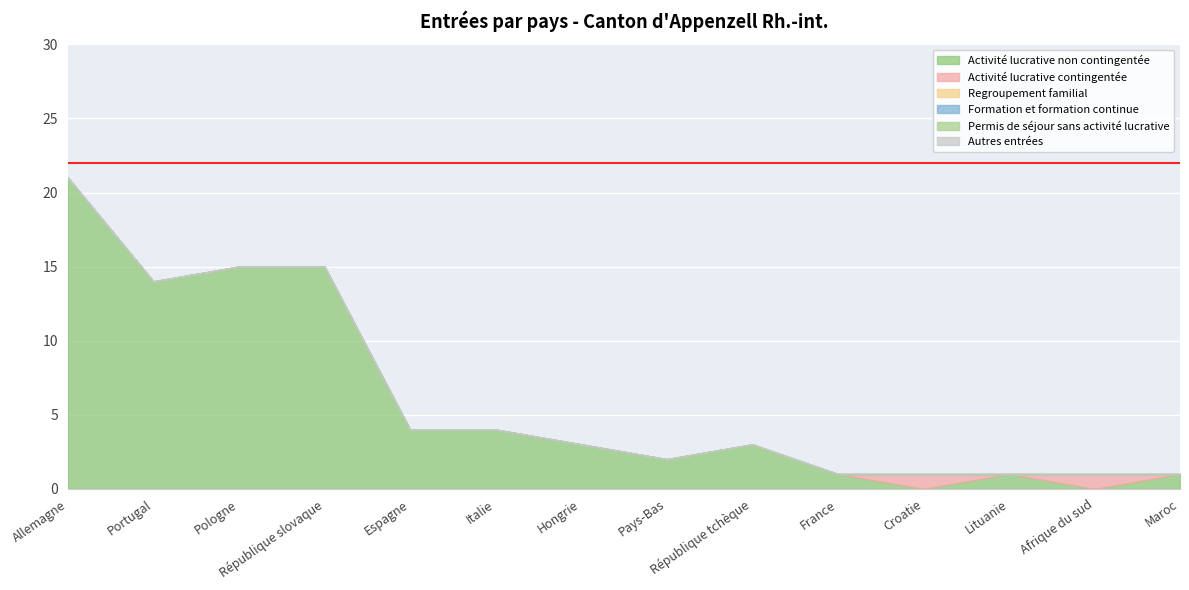

What position from the left is Allemagne?

1